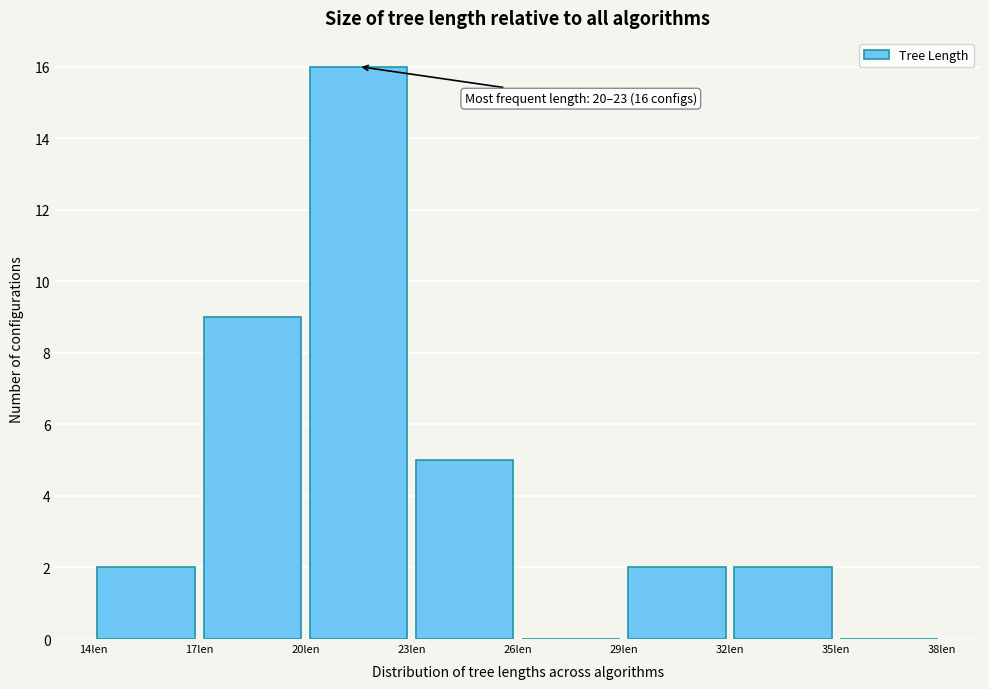

Which range on the x-axis has the tallest bar?

20 to 23